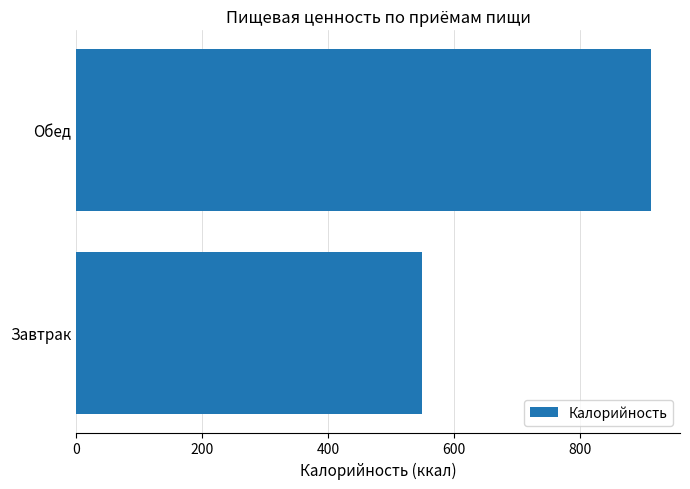

Is it true that the value at Обед is 412.6?

False